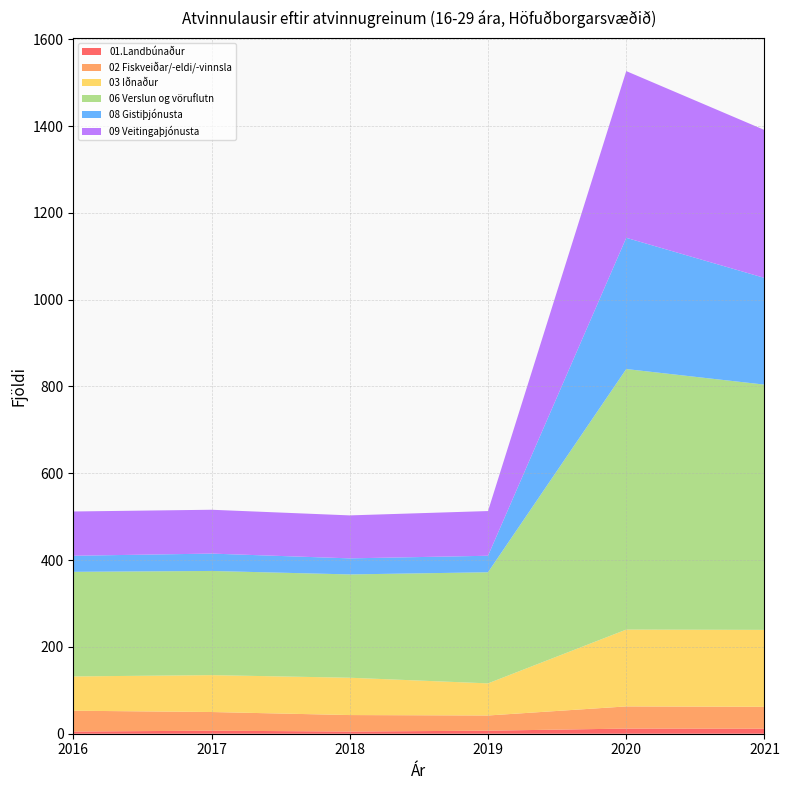

Reading left to right, what are all the values shown in this chart?

01.Landbúnaður: 2016=5.0	2017=7.0	2018=5.0	2019=7.0	2020=11.8	2021=11.5
02 Fiskveiðar/-eldi/-vinnsla: 2016=48.0	2017=43.0	2018=38.0	2019=35.0	2020=51.1	2021=50.5
03 Iðnaður: 2016=79.0	2017=85.0	2018=86.0	2019=74.0	2020=177.0	2021=177.2
06 Verslun og vöruflutn: 2016=241.0	2017=240.0	2018=238.0	2019=256.0	2020=600.2	2021=565.0
08 Gistiþjónusta: 2016=37.0	2017=40.0	2018=37.0	2019=38.0	2020=302.3	2021=245.8
09 Veitingaþjónusta: 2016=102.0	2017=101.0	2018=99.0	2019=103.0	2020=384.1	2021=340.8